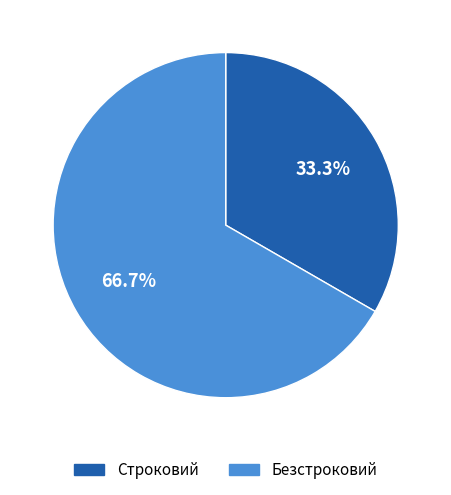

Does any single category account for the majority?

Yes